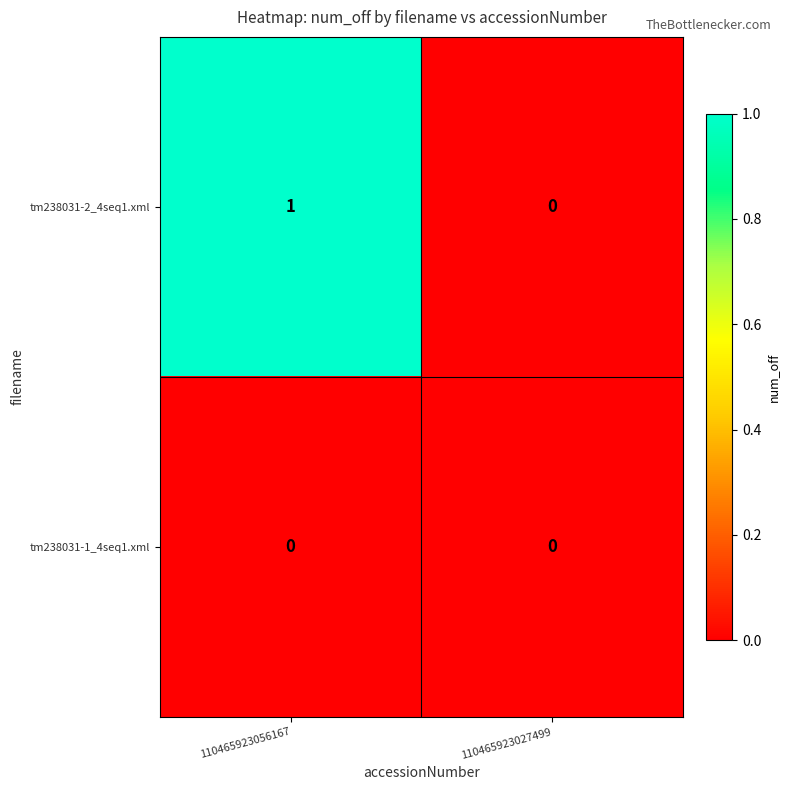

How many series are shown in this chart?

2